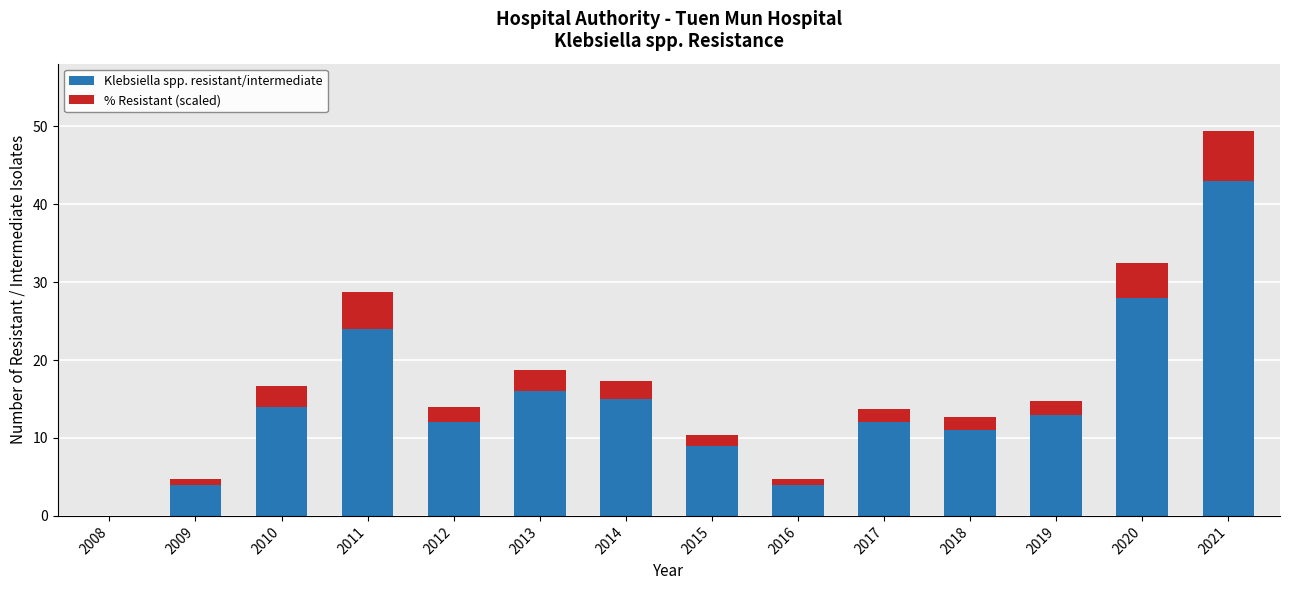

How many positive values does the Klebsiella spp. resistant/intermediate series have?

13